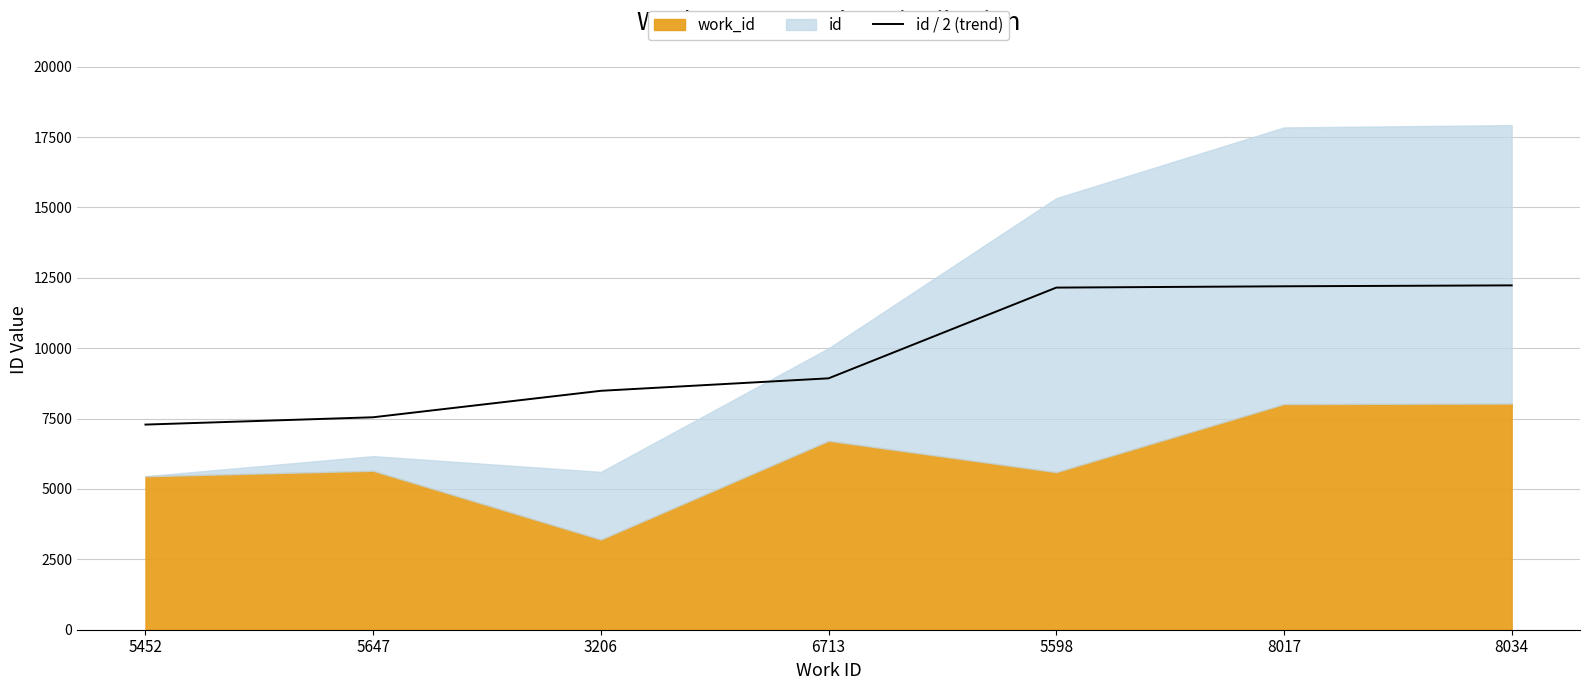

What is the label of the 2nd point from the left?

5647